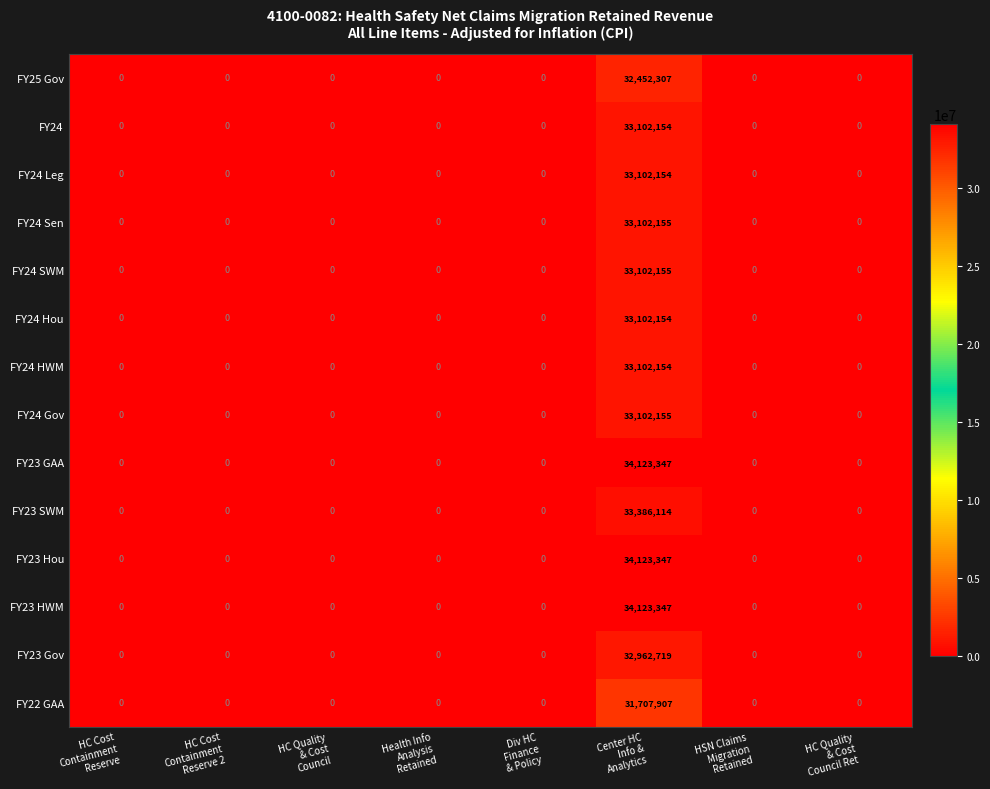

What is the average value of the FY25 Gov series?

4056538